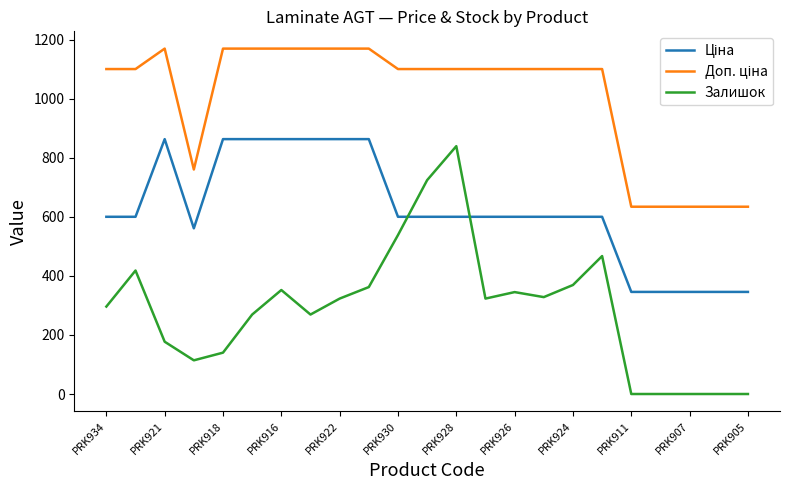

What is the greatest value displayed?

1169.2